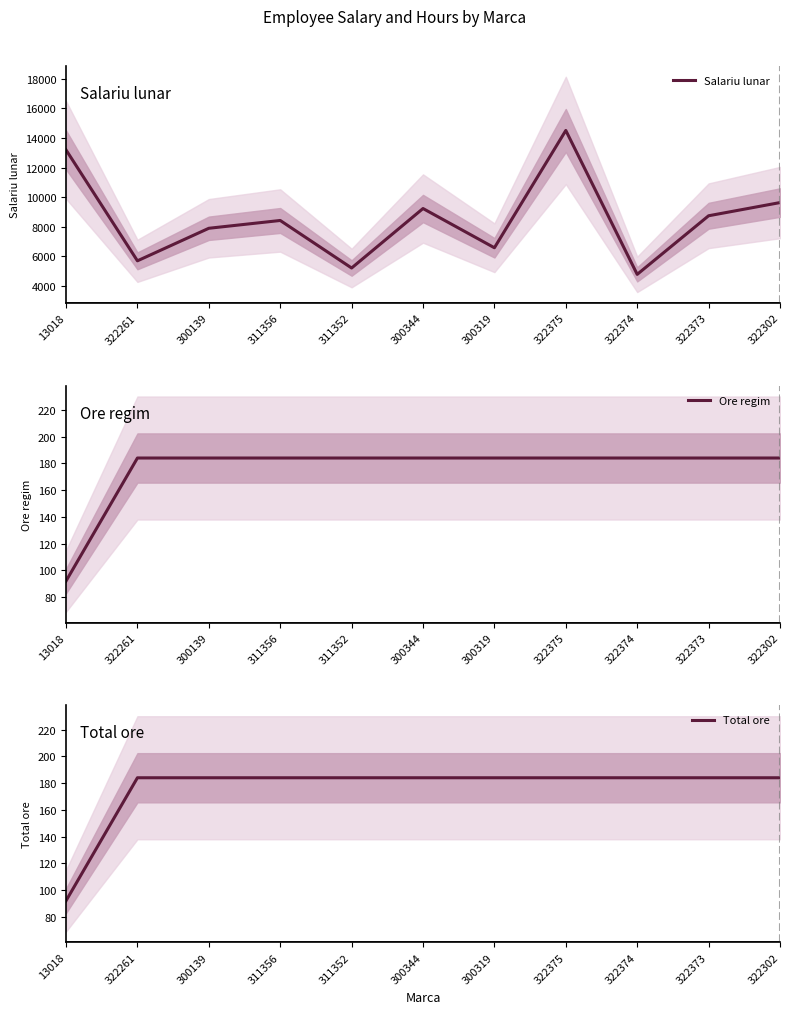

Rank the categories by Total ore value from lowest to highest.

13018, 322261, 300139, 311356, 311352, 300344, 300319, 322375, 322374, 322373, 322302